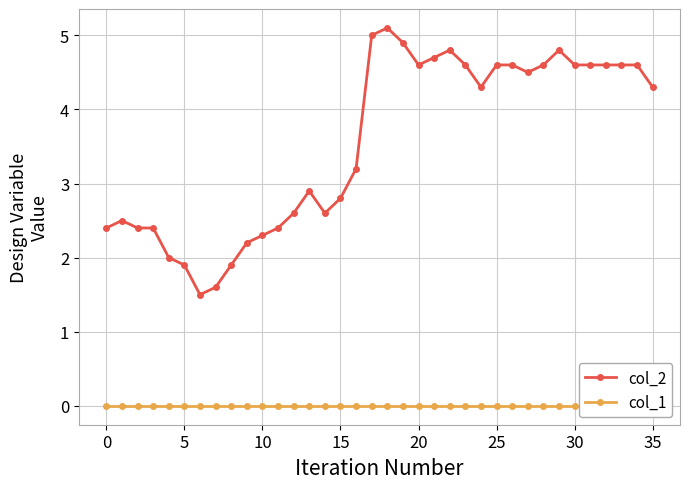

How many distinct data groups are displayed?

2